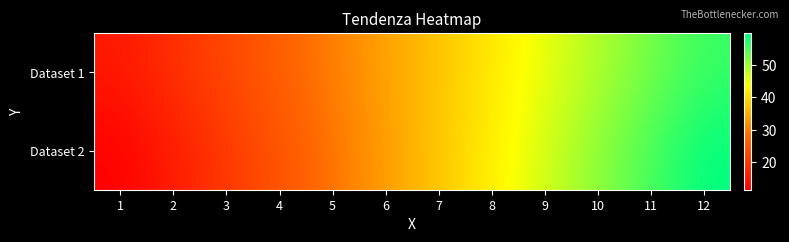

List the series in order of their peak value, highest first.

Dataset 2, Dataset 1